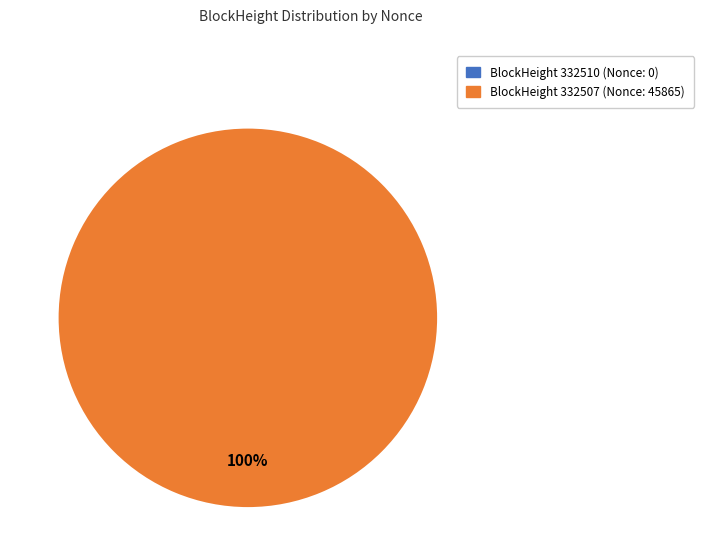

To the nearest percent, what is the difference between the 332510 and 332507 slice percentages?

100%